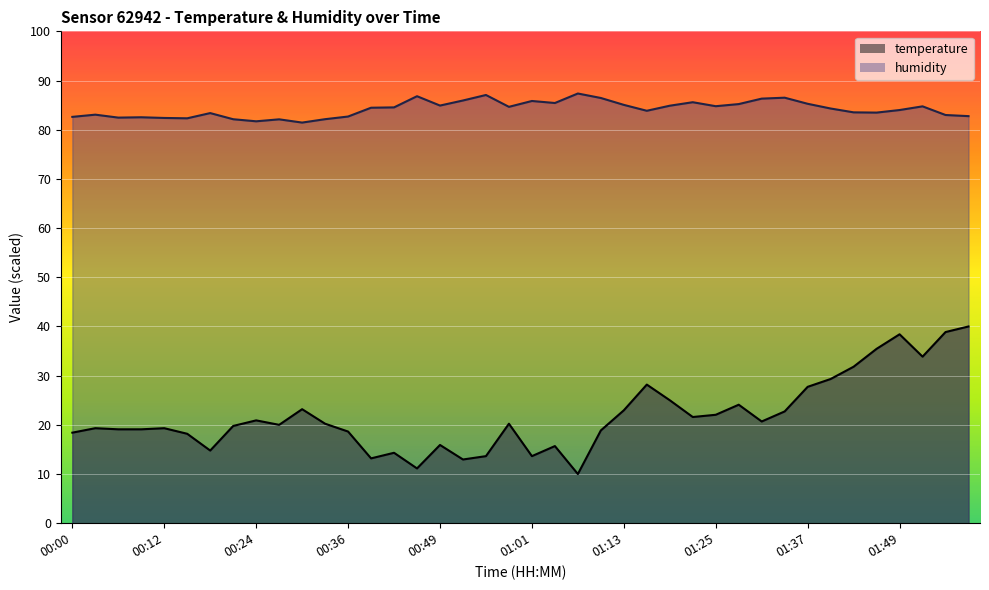

In temperature, how many points are lower than both neighbors (excluding endpoints)?

10